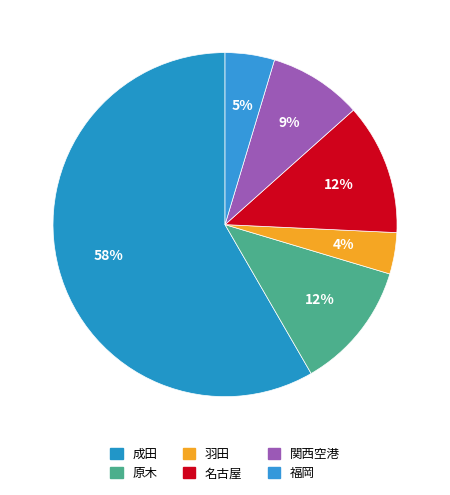

How many slices are in this pie chart?

6